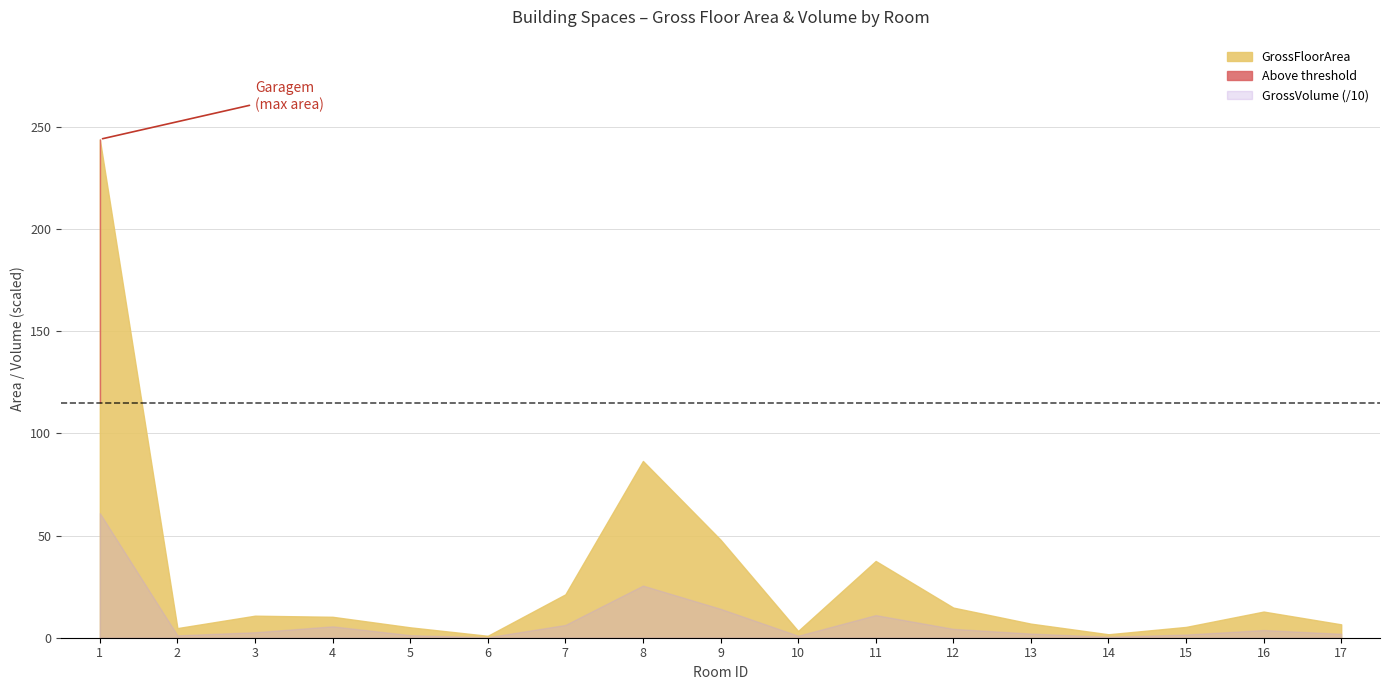

What is the difference between the maximum and minimum values in the NetFloorArea series?

243.0